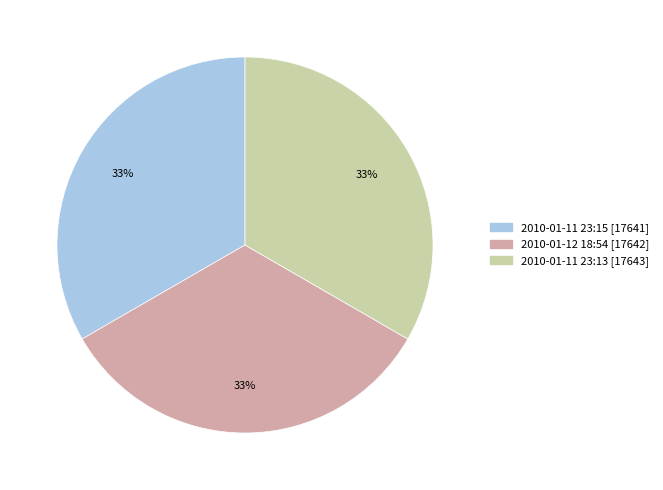

Is the sum of 2010-01-11 23:15 [17641] and 2010-01-11 23:13 [17643] greater than half?

Yes